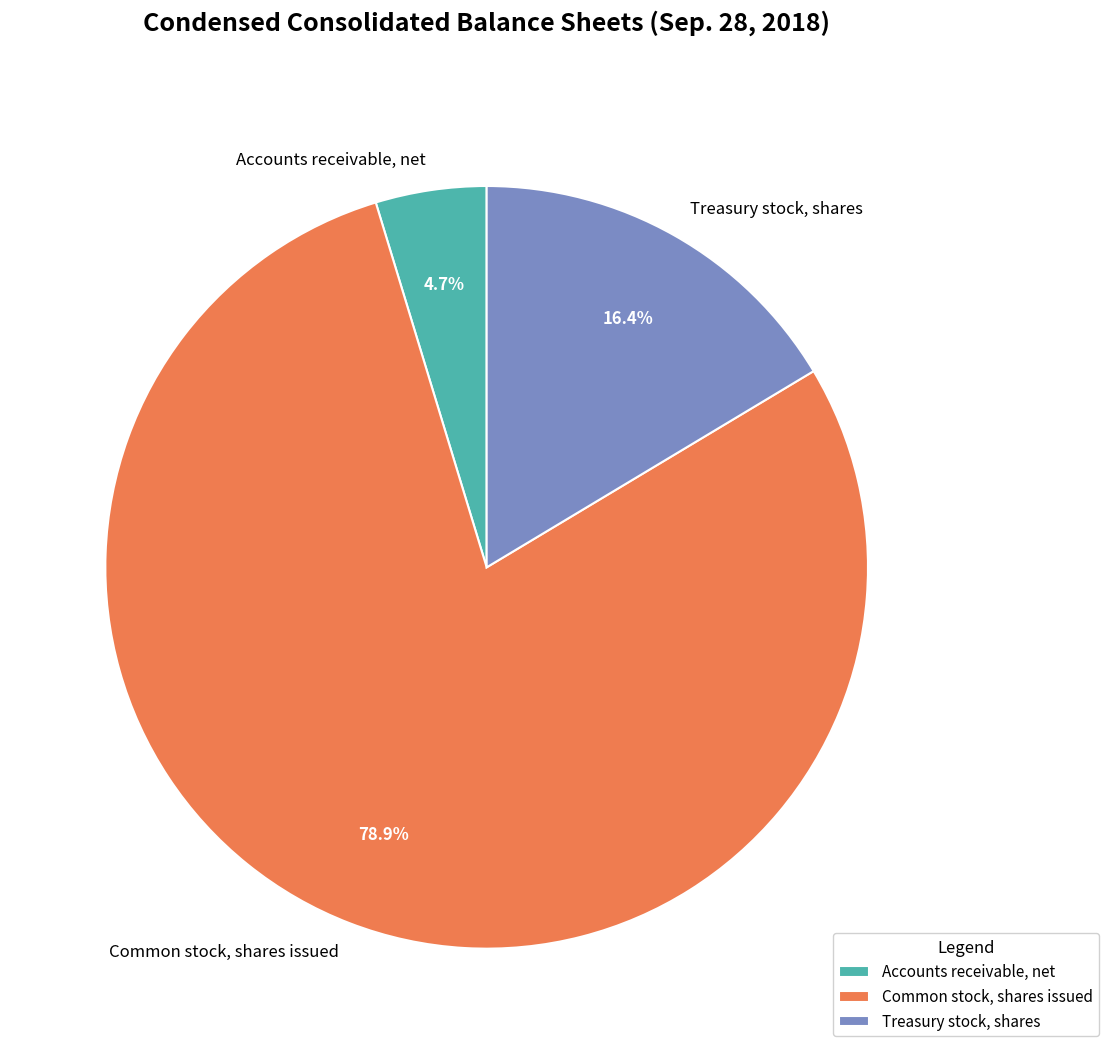

Does any single category account for the majority?

Yes